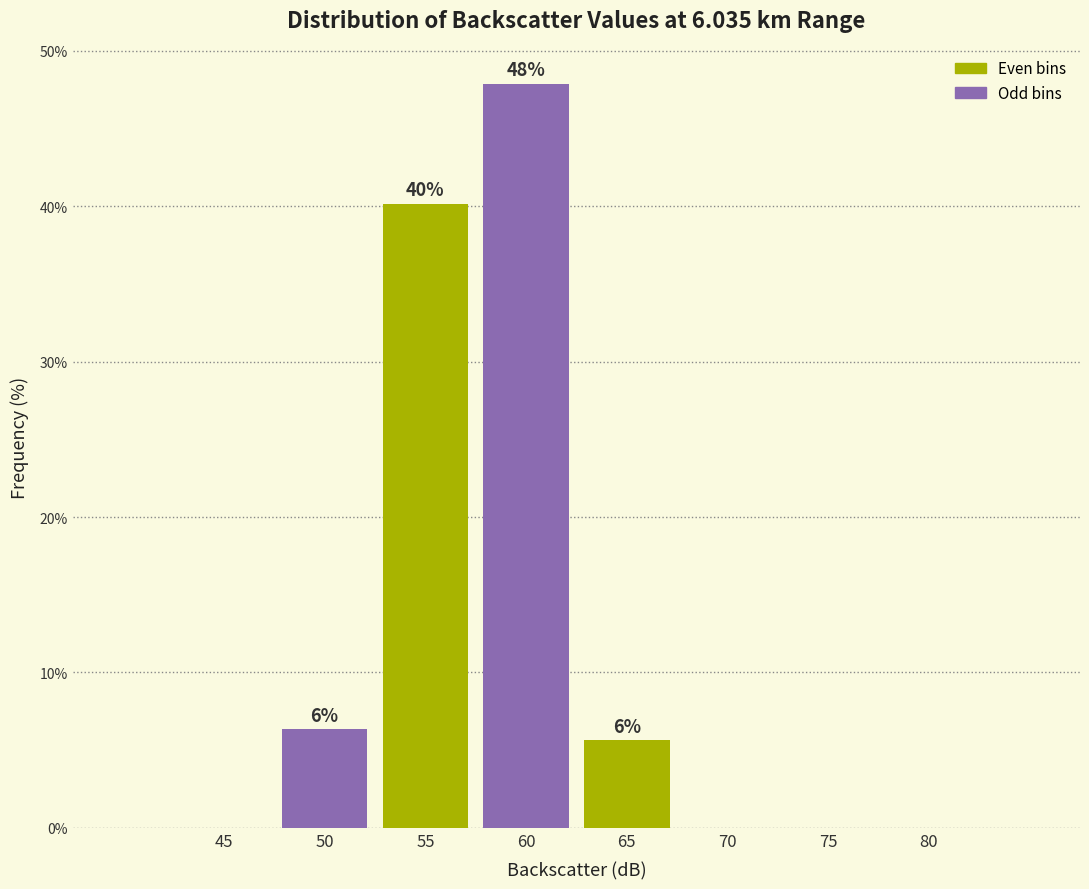

Between 55 and 60, which is larger?

60